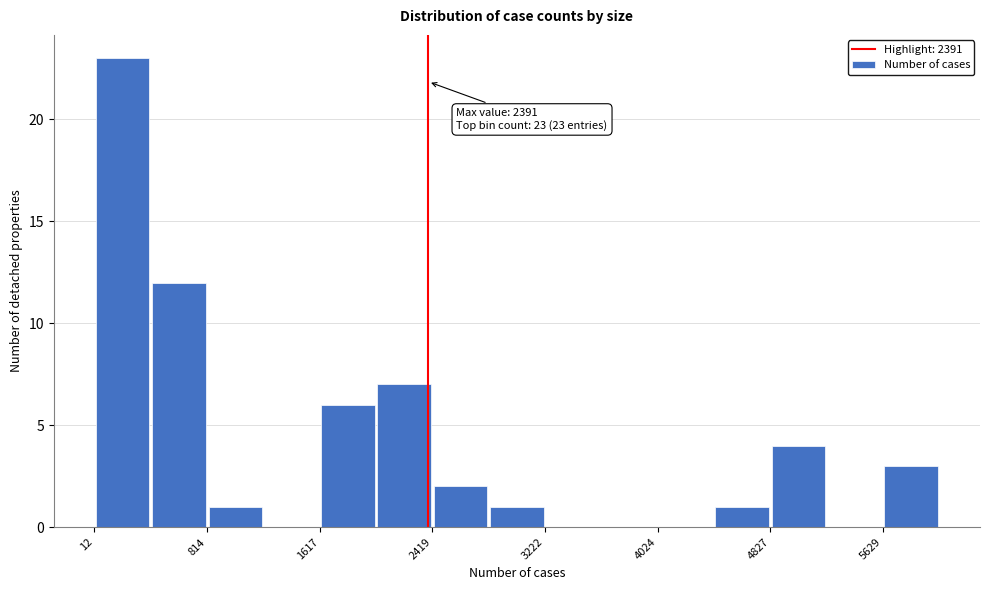

Over which range of the x-axis is the bar tallest?

0 to 400